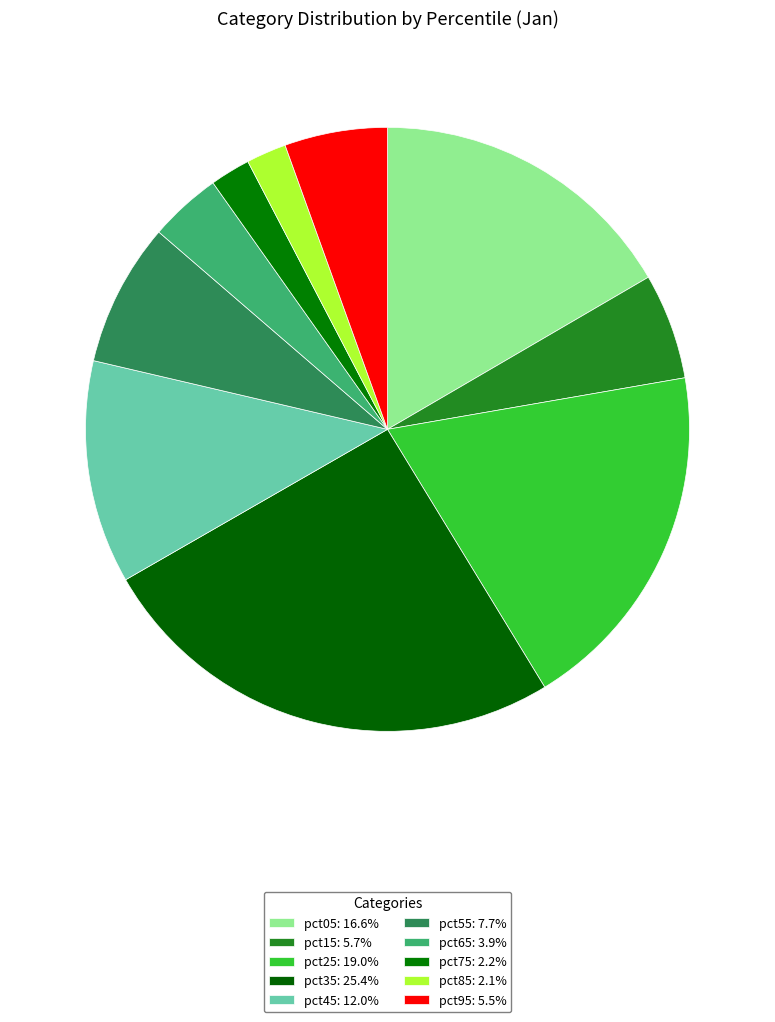

What percentage do pct65 and pct85 together represent?

6.0%